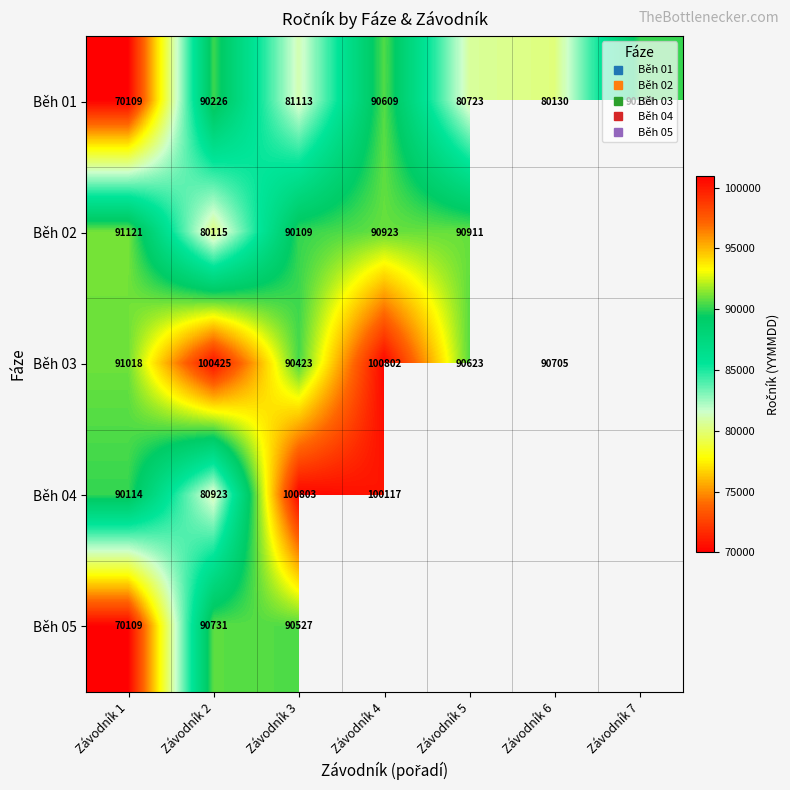

Where is Běh 01 nearest to the value 80359?

Závodník 6